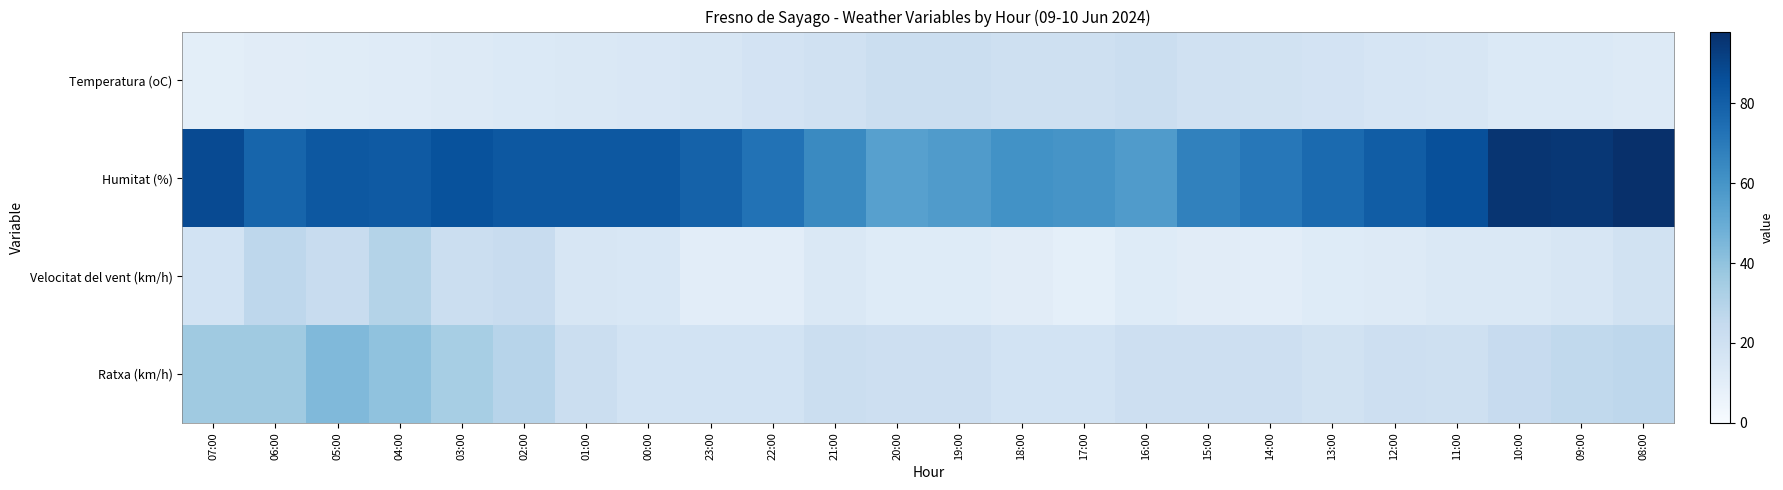

Count the number of data series in this chart.

4